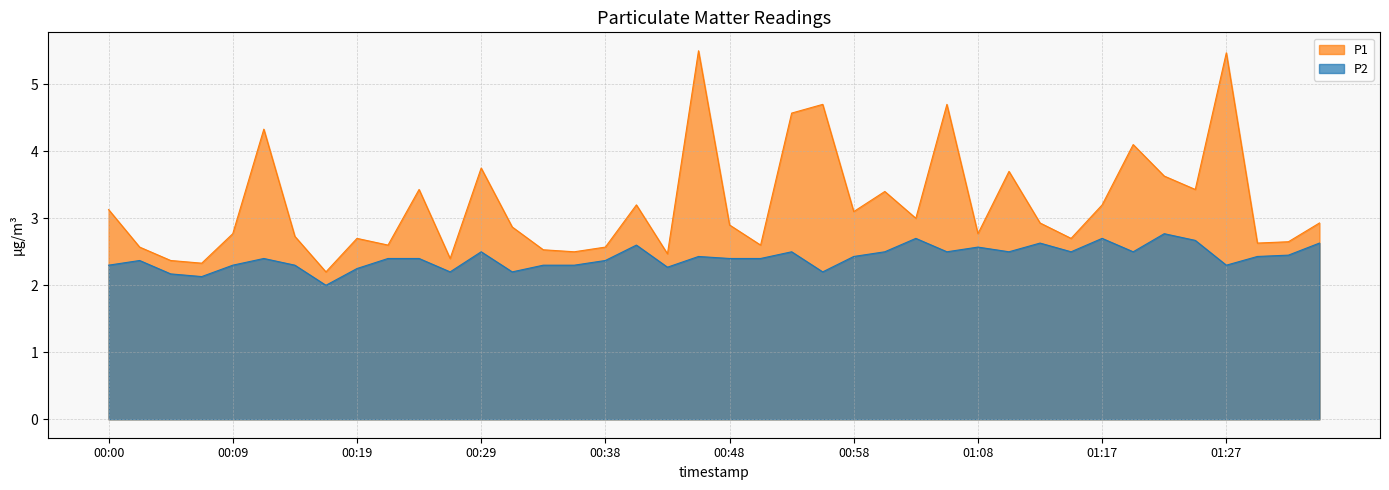

Does the chart display data point markers on the line(s)?

No